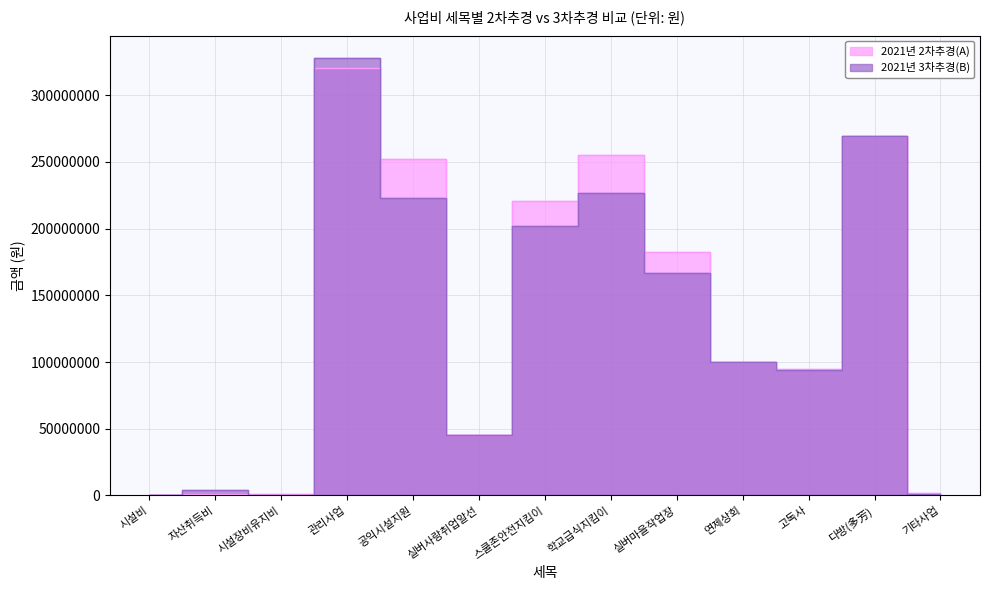

True or false: 2021년 2차추경(A) and 2021년 3차추경(B) intersect in this chart.

True